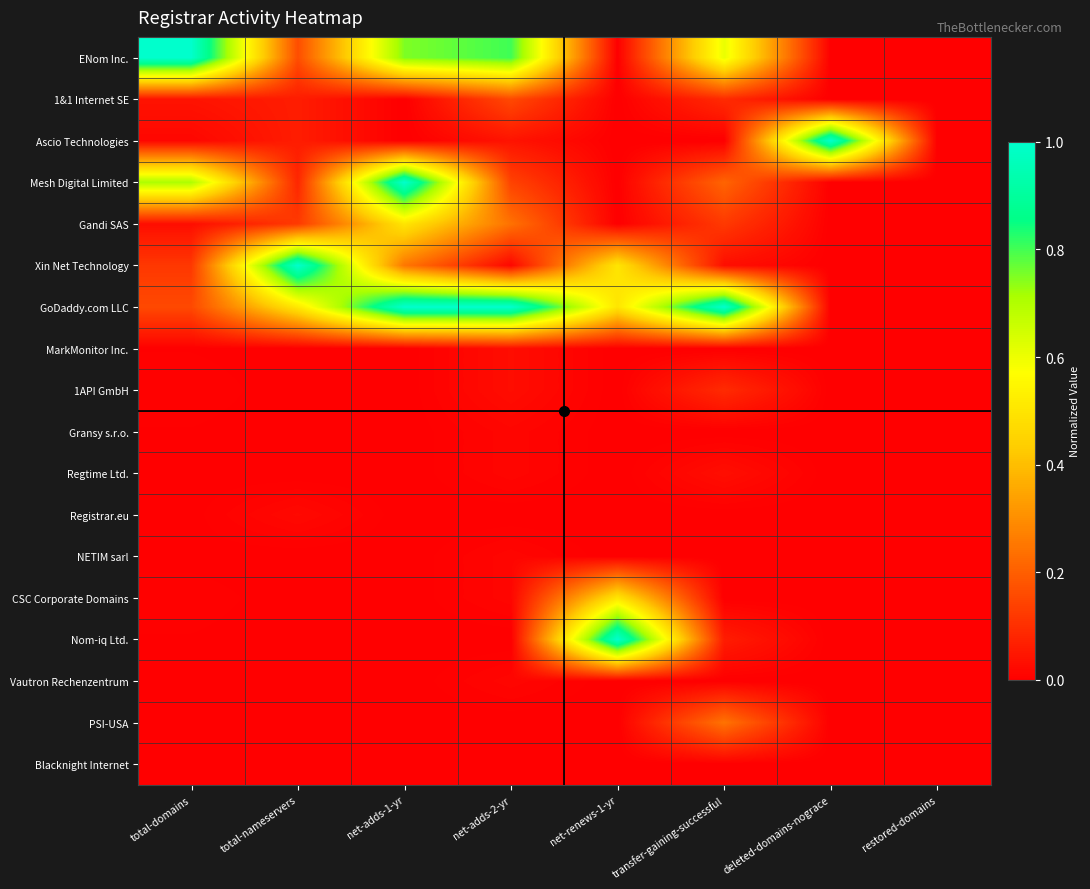

Rank the series at total-nameservers from highest to lowest value.

Xin Net Technology, GoDaddy.com LLC, ENom Inc., Gandi SAS, Mesh Digital Limited, 1&1 Internet SE, Ascio Technologies, Registrar.eu, MarkMonitor Inc., 1API GmbH, Gransy s.r.o., Regtime Ltd., NETIM sarl, CSC Corporate Domains, Nom-iq Ltd., Vautron Rechenzentrum, PSI-USA, Blacknight Internet